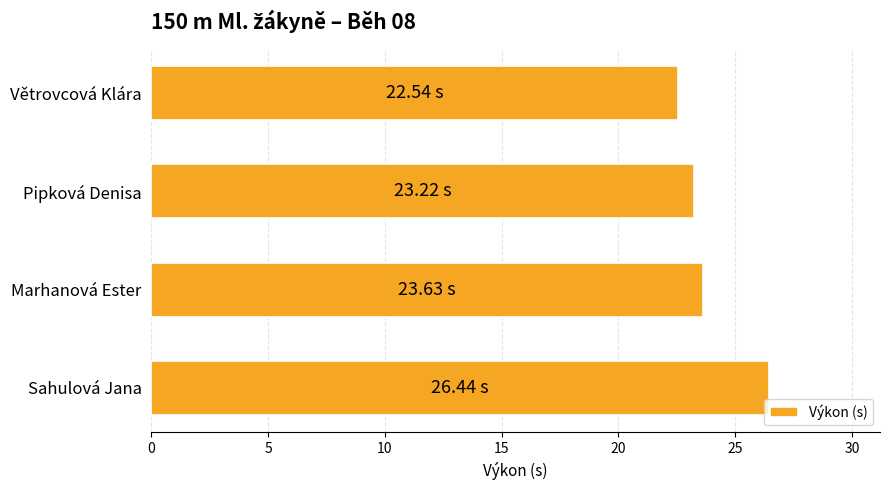

At which category does the chart reach its peak across all series?

Sahulová Jana